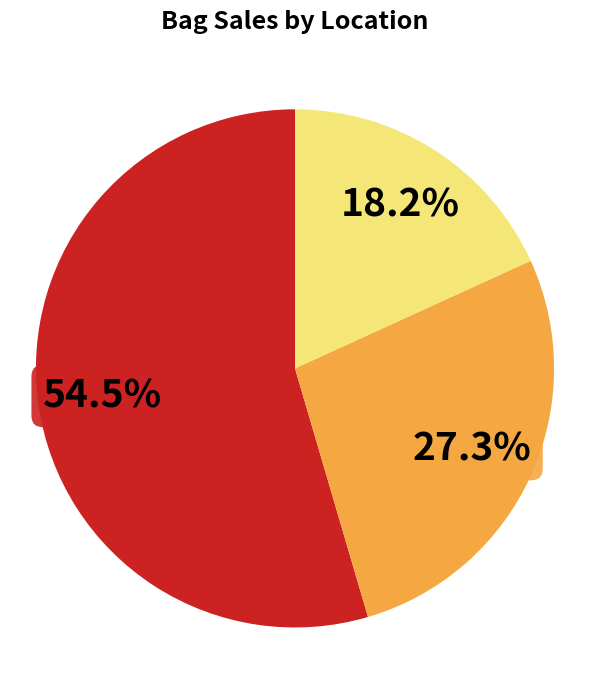

Is there any slice that represents more than half of the pie?

Yes